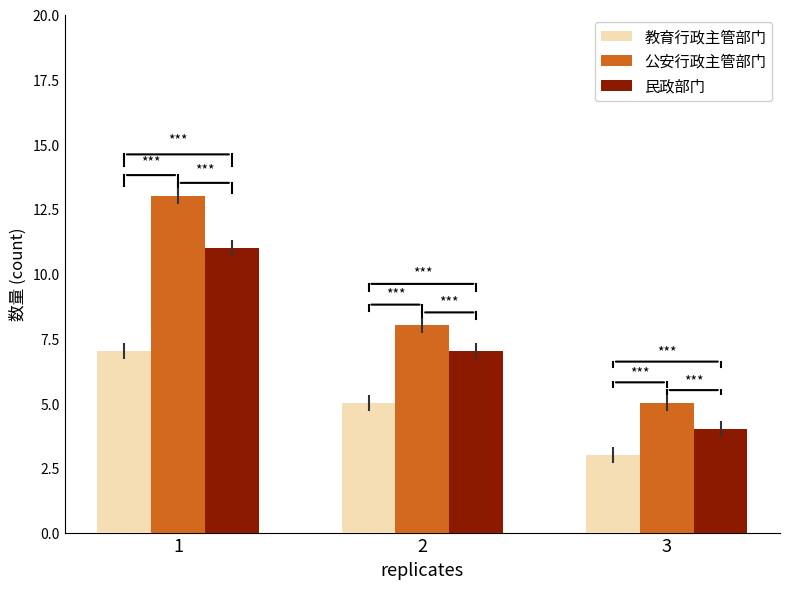

At how many categories does at least one series exceed 9?

1